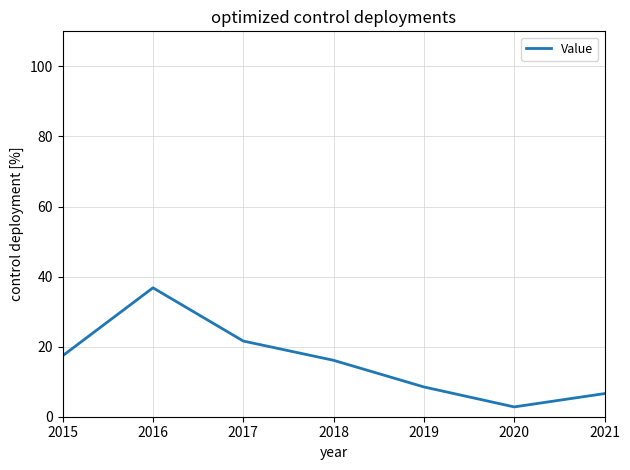

At which category does the data reach its first local peak?

2016